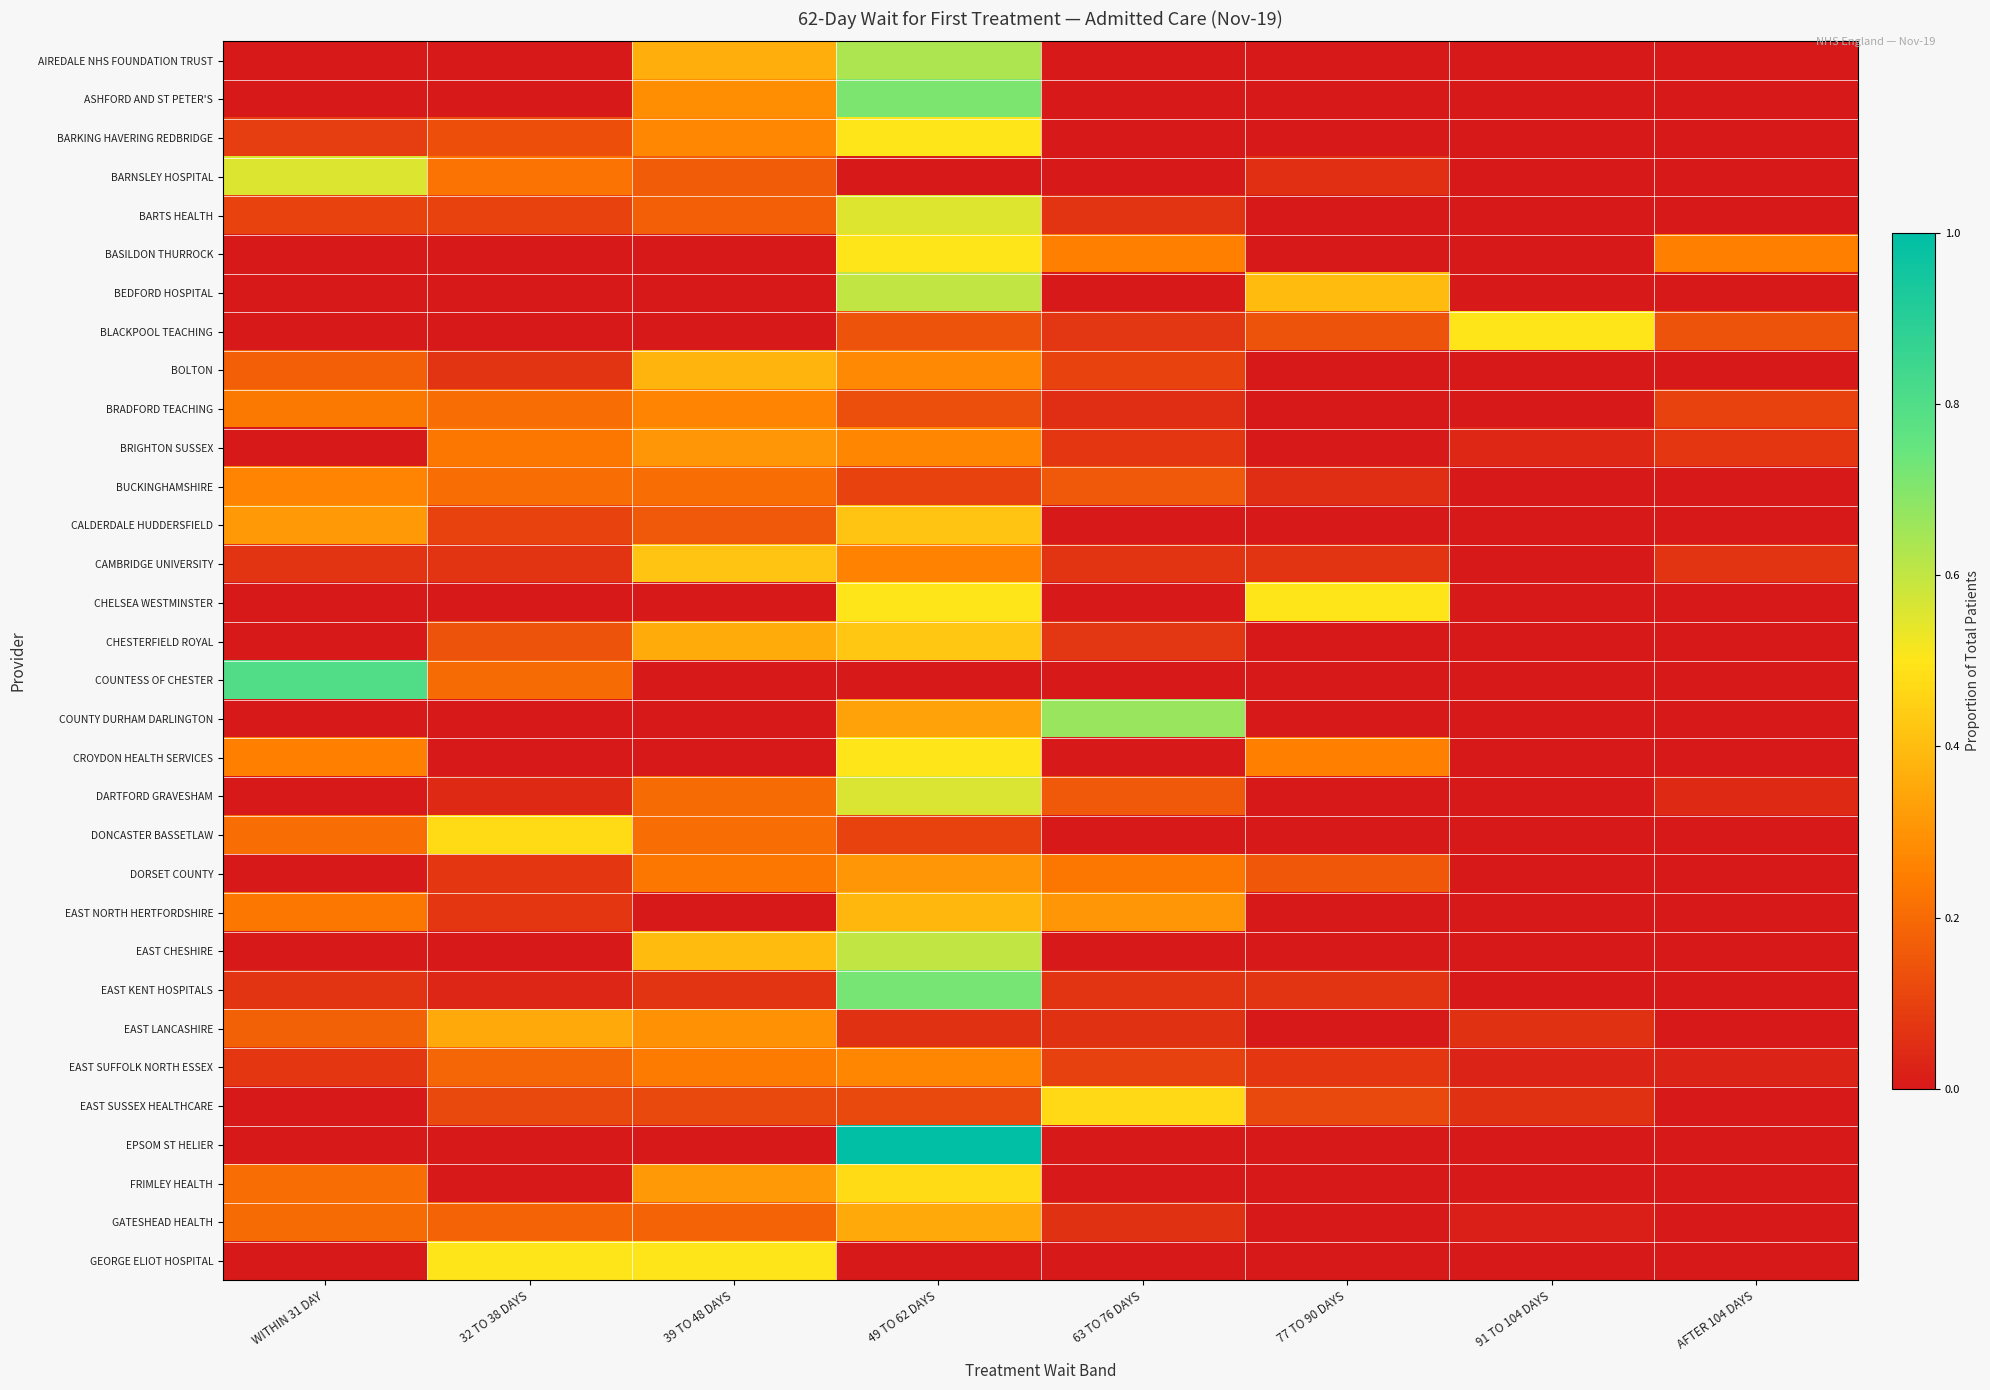

Reading left to right, list all the values displayed in this chart.

AIREDALE NHS FOUNDATION TRUST: WITHIN 31 DAY=0.0	32 TO 38 DAYS=0.0	39 TO 48 DAYS=0.4	49 TO 62 DAYS=0.6	63 TO 76 DAYS=0.0	77 TO 90 DAYS=0.0	91 TO 104 DAYS=0.0	AFTER 104 DAYS=0.0
ASHFORD AND ST PETER'S: WITHIN 31 DAY=0.0	32 TO 38 DAYS=0.0	39 TO 48 DAYS=0.3	49 TO 62 DAYS=0.7	63 TO 76 DAYS=0.0	77 TO 90 DAYS=0.0	91 TO 104 DAYS=0.0	AFTER 104 DAYS=0.0
BARKING HAVERING REDBRIDGE: WITHIN 31 DAY=0.1	32 TO 38 DAYS=0.1	39 TO 48 DAYS=0.3	49 TO 62 DAYS=0.5	63 TO 76 DAYS=0.0	77 TO 90 DAYS=0.0	91 TO 104 DAYS=0.0	AFTER 104 DAYS=0.0
BARNSLEY HOSPITAL: WITHIN 31 DAY=0.6	32 TO 38 DAYS=0.2	39 TO 48 DAYS=0.2	49 TO 62 DAYS=0.0	63 TO 76 DAYS=0.0	77 TO 90 DAYS=0.1	91 TO 104 DAYS=0.0	AFTER 104 DAYS=0.0
BARTS HEALTH: WITHIN 31 DAY=0.1	32 TO 38 DAYS=0.1	39 TO 48 DAYS=0.2	49 TO 62 DAYS=0.6	63 TO 76 DAYS=0.1	77 TO 90 DAYS=0.0	91 TO 104 DAYS=0.0	AFTER 104 DAYS=0.0
BASILDON THURROCK: WITHIN 31 DAY=0.0	32 TO 38 DAYS=0.0	39 TO 48 DAYS=0.0	49 TO 62 DAYS=0.5	63 TO 76 DAYS=0.2	77 TO 90 DAYS=0.0	91 TO 104 DAYS=0.0	AFTER 104 DAYS=0.2
BEDFORD HOSPITAL: WITHIN 31 DAY=0.0	32 TO 38 DAYS=0.0	39 TO 48 DAYS=0.0	49 TO 62 DAYS=0.6	63 TO 76 DAYS=0.0	77 TO 90 DAYS=0.4	91 TO 104 DAYS=0.0	AFTER 104 DAYS=0.0
BLACKPOOL TEACHING: WITHIN 31 DAY=0.0	32 TO 38 DAYS=0.0	39 TO 48 DAYS=0.0	49 TO 62 DAYS=0.1	63 TO 76 DAYS=0.1	77 TO 90 DAYS=0.1	91 TO 104 DAYS=0.5	AFTER 104 DAYS=0.1
BOLTON: WITHIN 31 DAY=0.2	32 TO 38 DAYS=0.1	39 TO 48 DAYS=0.4	49 TO 62 DAYS=0.3	63 TO 76 DAYS=0.1	77 TO 90 DAYS=0.0	91 TO 104 DAYS=0.0	AFTER 104 DAYS=0.0
BRADFORD TEACHING: WITHIN 31 DAY=0.2	32 TO 38 DAYS=0.2	39 TO 48 DAYS=0.3	49 TO 62 DAYS=0.1	63 TO 76 DAYS=0.1	77 TO 90 DAYS=0.0	91 TO 104 DAYS=0.0	AFTER 104 DAYS=0.1
BRIGHTON SUSSEX: WITHIN 31 DAY=0.0	32 TO 38 DAYS=0.2	39 TO 48 DAYS=0.3	49 TO 62 DAYS=0.3	63 TO 76 DAYS=0.1	77 TO 90 DAYS=0.0	91 TO 104 DAYS=0.0	AFTER 104 DAYS=0.1
BUCKINGHAMSHIRE: WITHIN 31 DAY=0.3	32 TO 38 DAYS=0.2	39 TO 48 DAYS=0.2	49 TO 62 DAYS=0.1	63 TO 76 DAYS=0.2	77 TO 90 DAYS=0.1	91 TO 104 DAYS=0.0	AFTER 104 DAYS=0.0
CALDERDALE HUDDERSFIELD: WITHIN 31 DAY=0.3	32 TO 38 DAYS=0.1	39 TO 48 DAYS=0.2	49 TO 62 DAYS=0.4	63 TO 76 DAYS=0.0	77 TO 90 DAYS=0.0	91 TO 104 DAYS=0.0	AFTER 104 DAYS=0.0
CAMBRIDGE UNIVERSITY: WITHIN 31 DAY=0.1	32 TO 38 DAYS=0.1	39 TO 48 DAYS=0.4	49 TO 62 DAYS=0.3	63 TO 76 DAYS=0.1	77 TO 90 DAYS=0.1	91 TO 104 DAYS=0.0	AFTER 104 DAYS=0.1
CHELSEA WESTMINSTER: WITHIN 31 DAY=0.0	32 TO 38 DAYS=0.0	39 TO 48 DAYS=0.0	49 TO 62 DAYS=0.5	63 TO 76 DAYS=0.0	77 TO 90 DAYS=0.5	91 TO 104 DAYS=0.0	AFTER 104 DAYS=0.0
CHESTERFIELD ROYAL: WITHIN 31 DAY=0.0	32 TO 38 DAYS=0.1	39 TO 48 DAYS=0.4	49 TO 62 DAYS=0.4	63 TO 76 DAYS=0.1	77 TO 90 DAYS=0.0	91 TO 104 DAYS=0.0	AFTER 104 DAYS=0.0
COUNTESS OF CHESTER: WITHIN 31 DAY=0.8	32 TO 38 DAYS=0.2	39 TO 48 DAYS=0.0	49 TO 62 DAYS=0.0	63 TO 76 DAYS=0.0	77 TO 90 DAYS=0.0	91 TO 104 DAYS=0.0	AFTER 104 DAYS=0.0
COUNTY DURHAM DARLINGTON: WITHIN 31 DAY=0.0	32 TO 38 DAYS=0.0	39 TO 48 DAYS=0.0	49 TO 62 DAYS=0.3	63 TO 76 DAYS=0.7	77 TO 90 DAYS=0.0	91 TO 104 DAYS=0.0	AFTER 104 DAYS=0.0
CROYDON HEALTH SERVICES: WITHIN 31 DAY=0.2	32 TO 38 DAYS=0.0	39 TO 48 DAYS=0.0	49 TO 62 DAYS=0.5	63 TO 76 DAYS=0.0	77 TO 90 DAYS=0.2	91 TO 104 DAYS=0.0	AFTER 104 DAYS=0.0
DARTFORD GRAVESHAM: WITHIN 31 DAY=0.0	32 TO 38 DAYS=0.0	39 TO 48 DAYS=0.2	49 TO 62 DAYS=0.6	63 TO 76 DAYS=0.2	77 TO 90 DAYS=0.0	91 TO 104 DAYS=0.0	AFTER 104 DAYS=0.0
DONCASTER BASSETLAW: WITHIN 31 DAY=0.2	32 TO 38 DAYS=0.5	39 TO 48 DAYS=0.2	49 TO 62 DAYS=0.1	63 TO 76 DAYS=0.0	77 TO 90 DAYS=0.0	91 TO 104 DAYS=0.0	AFTER 104 DAYS=0.0
DORSET COUNTY: WITHIN 31 DAY=0.0	32 TO 38 DAYS=0.1	39 TO 48 DAYS=0.2	49 TO 62 DAYS=0.3	63 TO 76 DAYS=0.2	77 TO 90 DAYS=0.2	91 TO 104 DAYS=0.0	AFTER 104 DAYS=0.0
EAST NORTH HERTFORDSHIRE: WITHIN 31 DAY=0.2	32 TO 38 DAYS=0.1	39 TO 48 DAYS=0.0	49 TO 62 DAYS=0.4	63 TO 76 DAYS=0.3	77 TO 90 DAYS=0.0	91 TO 104 DAYS=0.0	AFTER 104 DAYS=0.0
EAST CHESHIRE: WITHIN 31 DAY=0.0	32 TO 38 DAYS=0.0	39 TO 48 DAYS=0.4	49 TO 62 DAYS=0.6	63 TO 76 DAYS=0.0	77 TO 90 DAYS=0.0	91 TO 104 DAYS=0.0	AFTER 104 DAYS=0.0
EAST KENT HOSPITALS: WITHIN 31 DAY=0.1	32 TO 38 DAYS=0.0	39 TO 48 DAYS=0.1	49 TO 62 DAYS=0.7	63 TO 76 DAYS=0.1	77 TO 90 DAYS=0.1	91 TO 104 DAYS=0.0	AFTER 104 DAYS=0.0
EAST LANCASHIRE: WITHIN 31 DAY=0.2	32 TO 38 DAYS=0.4	39 TO 48 DAYS=0.3	49 TO 62 DAYS=0.1	63 TO 76 DAYS=0.1	77 TO 90 DAYS=0.0	91 TO 104 DAYS=0.1	AFTER 104 DAYS=0.0
EAST SUFFOLK NORTH ESSEX: WITHIN 31 DAY=0.1	32 TO 38 DAYS=0.2	39 TO 48 DAYS=0.2	49 TO 62 DAYS=0.3	63 TO 76 DAYS=0.1	77 TO 90 DAYS=0.1	91 TO 104 DAYS=0.0	AFTER 104 DAYS=0.0
EAST SUSSEX HEALTHCARE: WITHIN 31 DAY=0.0	32 TO 38 DAYS=0.1	39 TO 48 DAYS=0.1	49 TO 62 DAYS=0.1	63 TO 76 DAYS=0.5	77 TO 90 DAYS=0.1	91 TO 104 DAYS=0.1	AFTER 104 DAYS=0.0
EPSOM ST HELIER: WITHIN 31 DAY=0.0	32 TO 38 DAYS=0.0	39 TO 48 DAYS=0.0	49 TO 62 DAYS=1.0	63 TO 76 DAYS=0.0	77 TO 90 DAYS=0.0	91 TO 104 DAYS=0.0	AFTER 104 DAYS=0.0
FRIMLEY HEALTH: WITHIN 31 DAY=0.2	32 TO 38 DAYS=0.0	39 TO 48 DAYS=0.3	49 TO 62 DAYS=0.5	63 TO 76 DAYS=0.0	77 TO 90 DAYS=0.0	91 TO 104 DAYS=0.0	AFTER 104 DAYS=0.0
GATESHEAD HEALTH: WITHIN 31 DAY=0.2	32 TO 38 DAYS=0.2	39 TO 48 DAYS=0.2	49 TO 62 DAYS=0.4	63 TO 76 DAYS=0.1	77 TO 90 DAYS=0.0	91 TO 104 DAYS=0.0	AFTER 104 DAYS=0.0
GEORGE ELIOT HOSPITAL: WITHIN 31 DAY=0.0	32 TO 38 DAYS=0.5	39 TO 48 DAYS=0.5	49 TO 62 DAYS=0.0	63 TO 76 DAYS=0.0	77 TO 90 DAYS=0.0	91 TO 104 DAYS=0.0	AFTER 104 DAYS=0.0